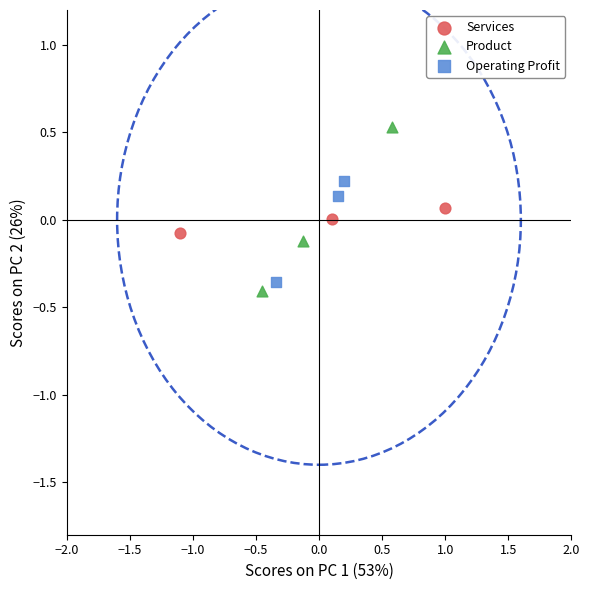

Which series has the widest spread of Y values?

Product